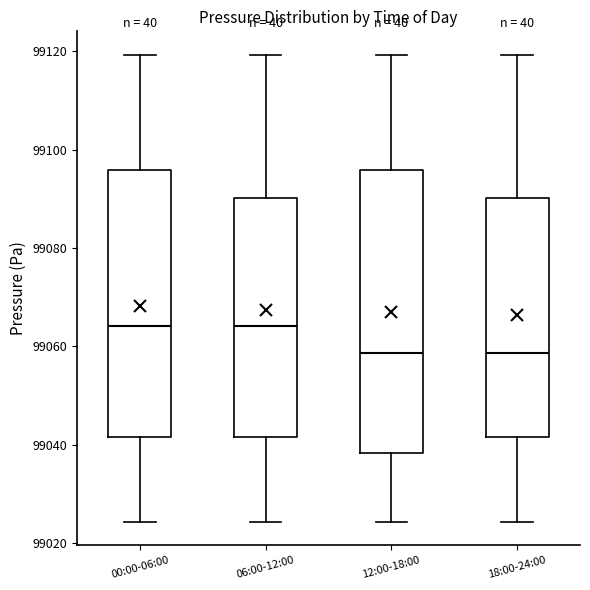

Where does the median line of the box for 00:00-06:00 sit on the y-axis? The values are not printed on the chart, so give them approximately, as read against the axis.

99064